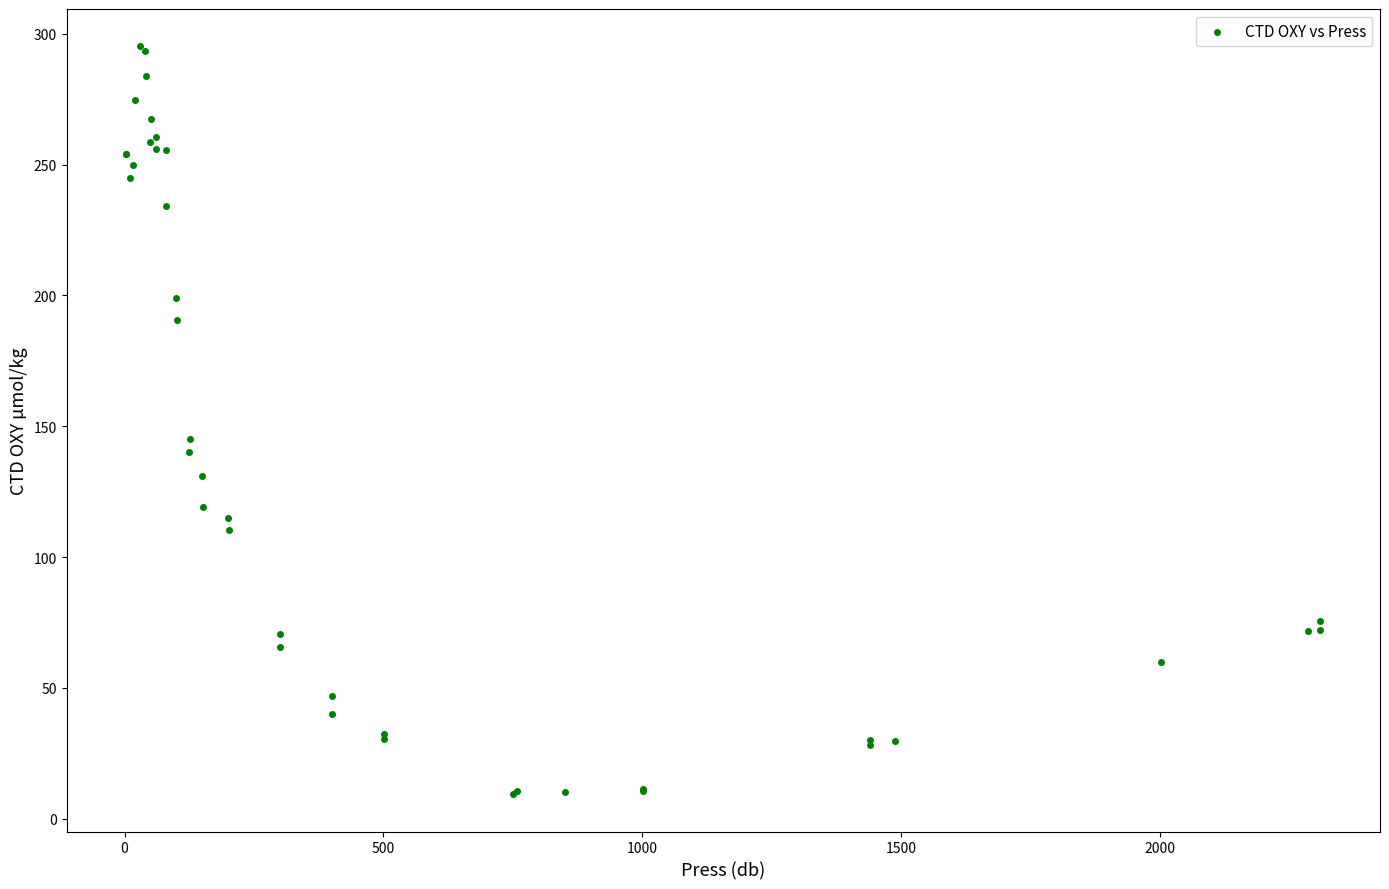

What Y value in the scatter plot is closest to 152?

145.2